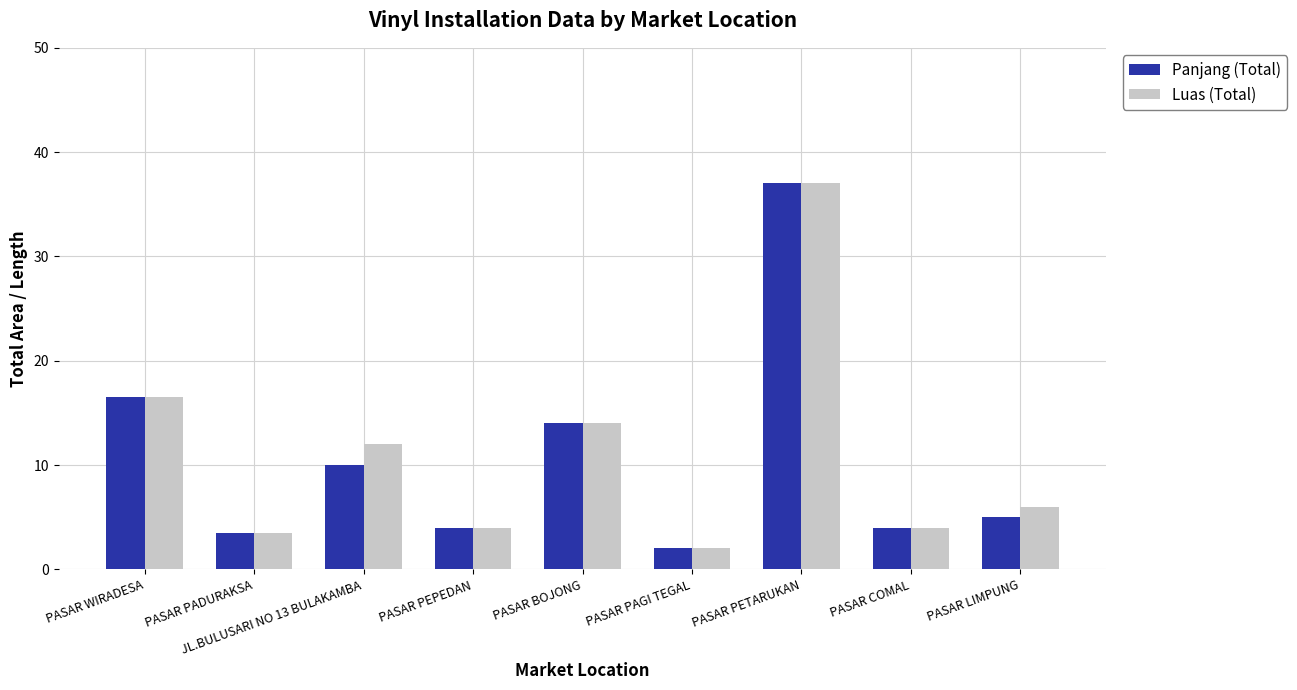

What is the minimum value shown in the chart?

2.0